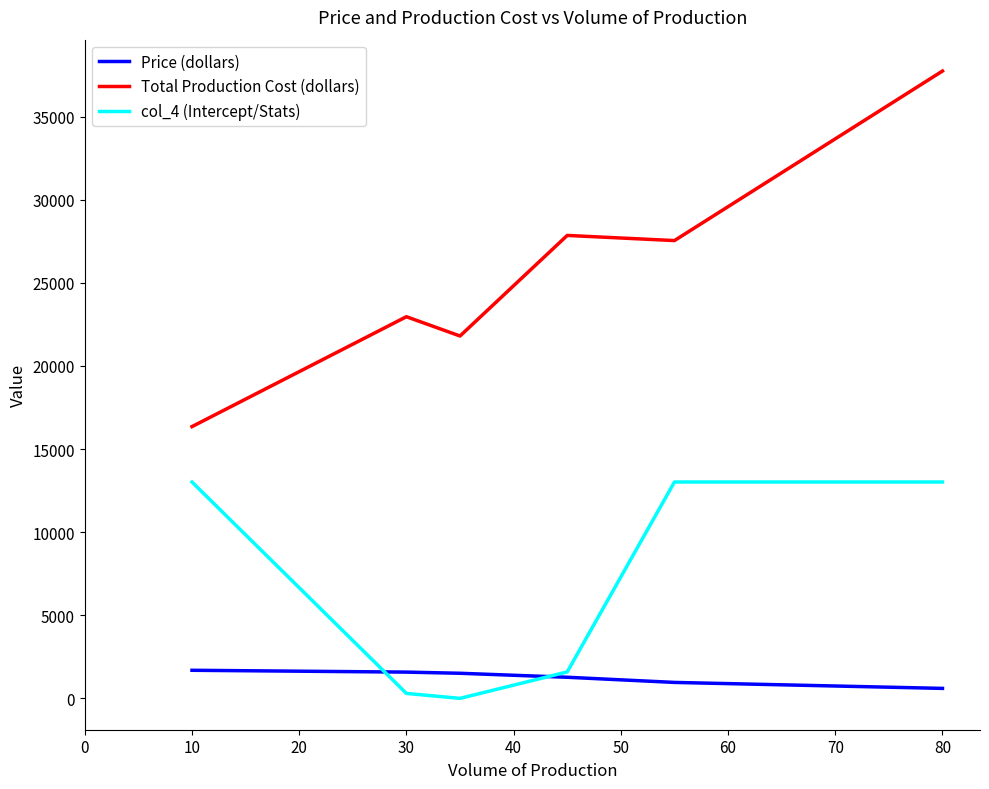

How many values in the col_4 (Intercept/Stats) series are below 13016?

3